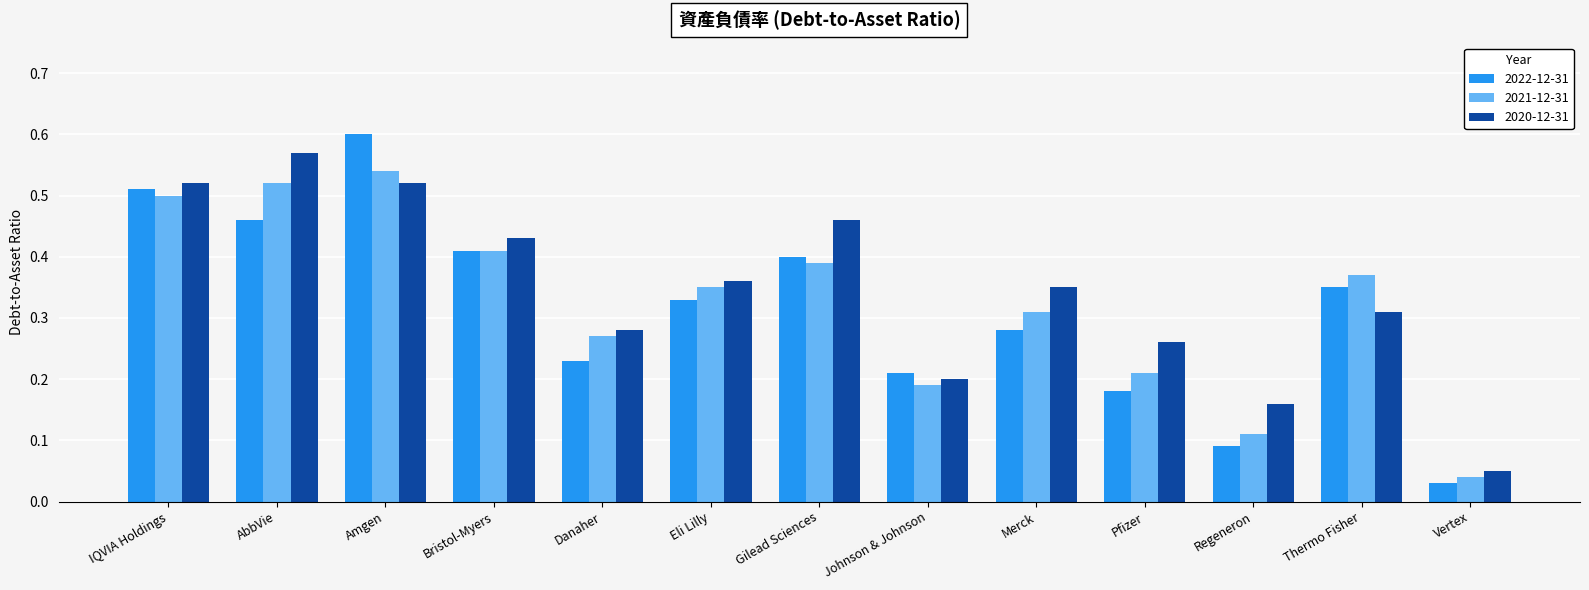

What is the label of the 10th bar from the left?

Pfizer